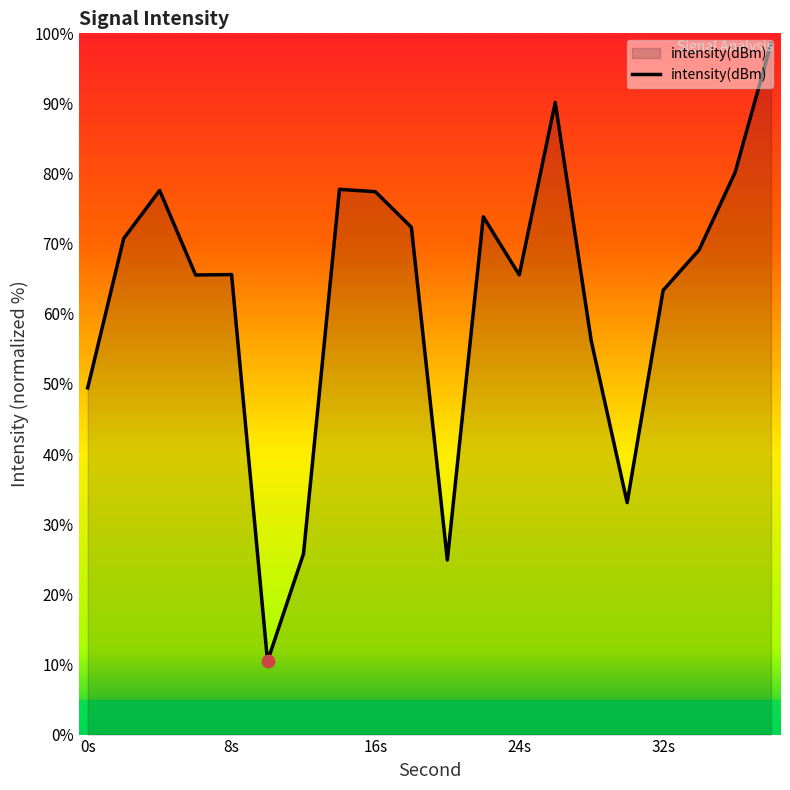

What is the greatest value displayed?

98.6